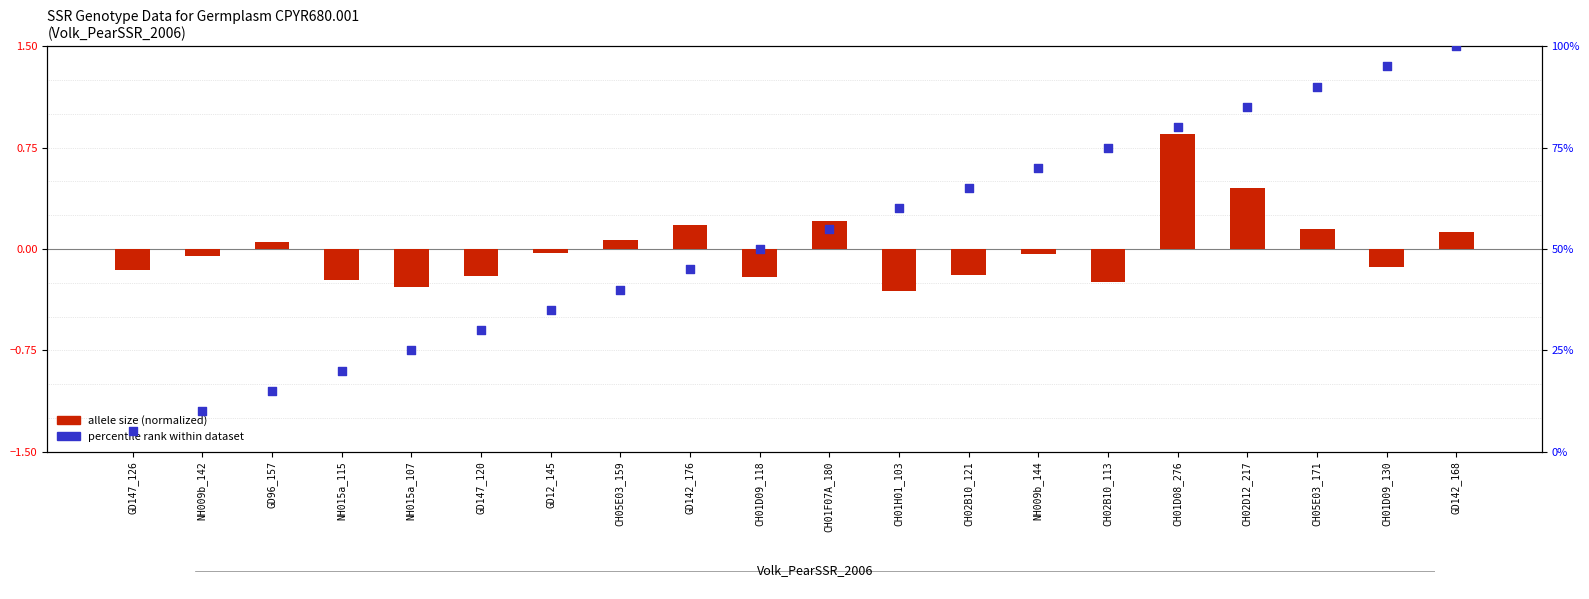

Which series reaches the minimum Y coordinate?

allele size (normalized)